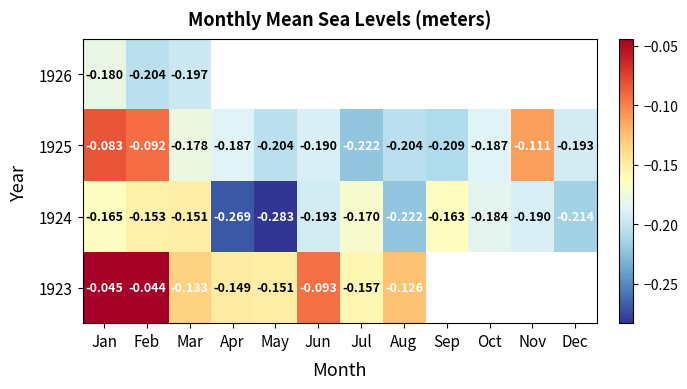

At which label is 1924 closest to 0?

Mar